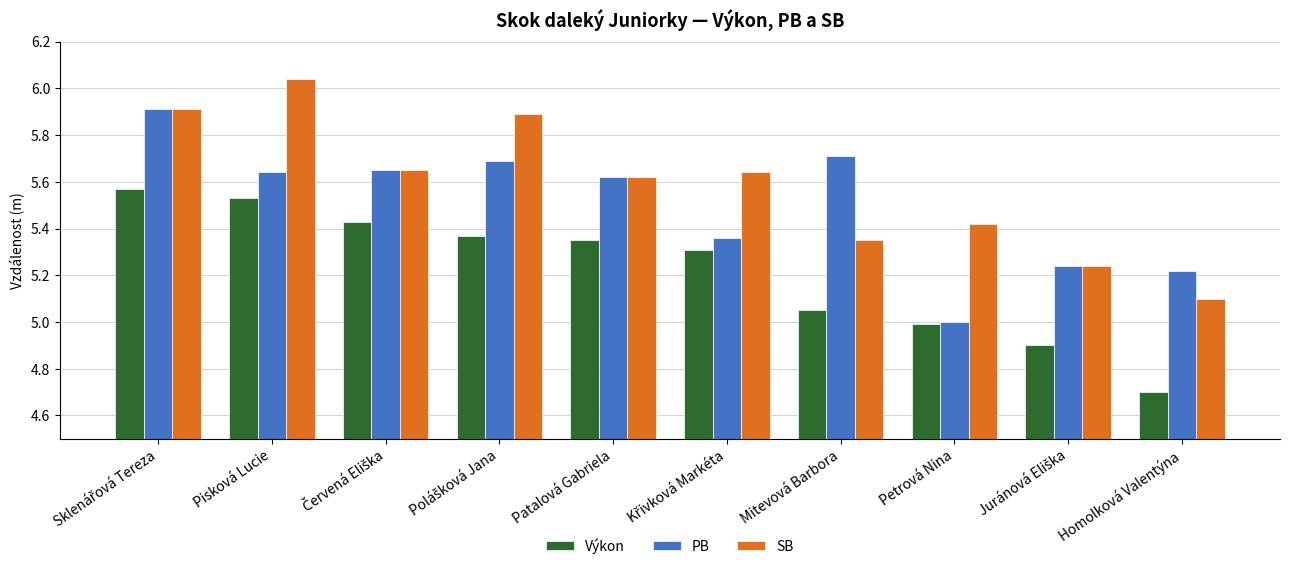

How many data points in Výkon are less than 5?

3